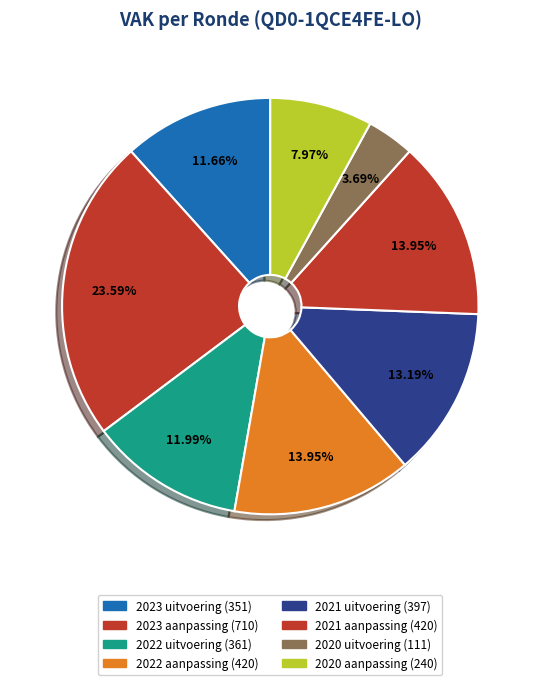

How many segments does this pie chart have?

8